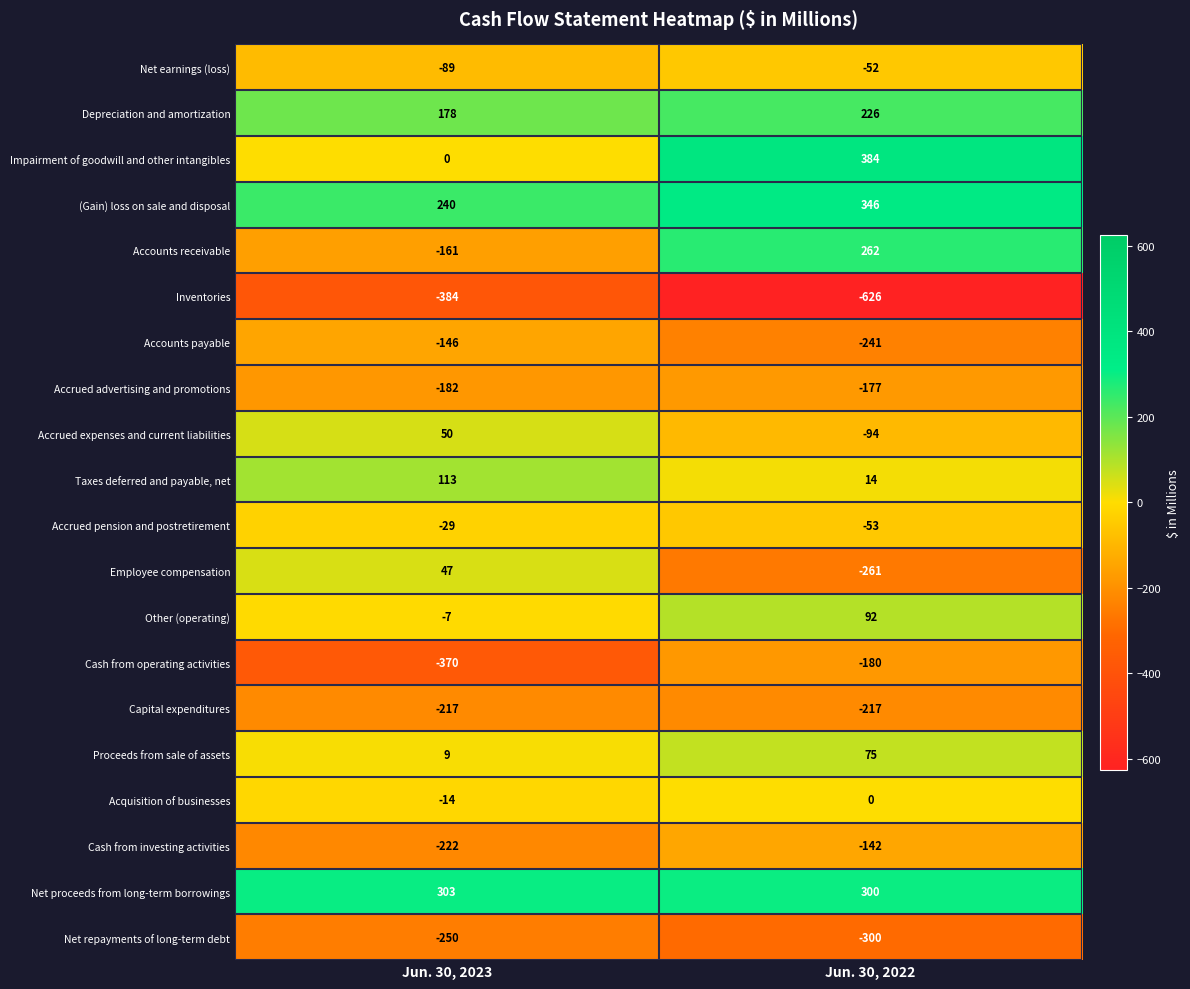

Rank the series by their maximum value, from highest to lowest.

Impairment of goodwill and other intangibles, (Gain) loss on sale and disposal, Net proceeds from long-term borrowings, Accounts receivable, Depreciation and amortization, Taxes deferred and payable, net, Other (operating), Proceeds from sale of assets, Accrued expenses and current liabilities, Employee compensation, Acquisition of businesses, Accrued pension and postretirement, Net earnings (loss), Cash from investing activities, Accounts payable, Accrued advertising and promotions, Cash from operating activities, Capital expenditures, Net repayments of long-term debt, Inventories